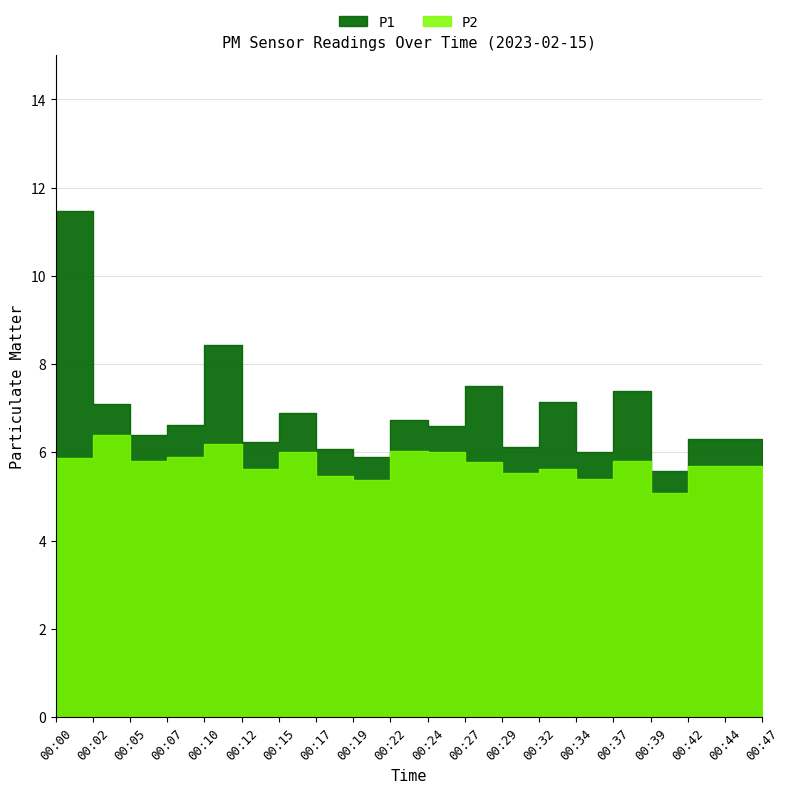

Which series has the largest range (max minus min)?

P1